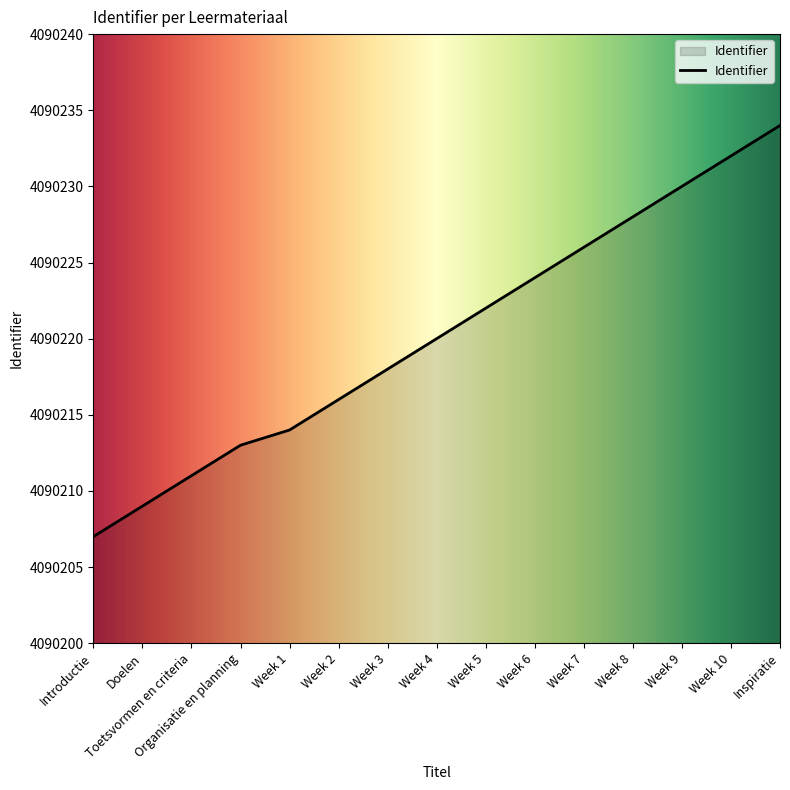

How many lines are shown in the chart?

1